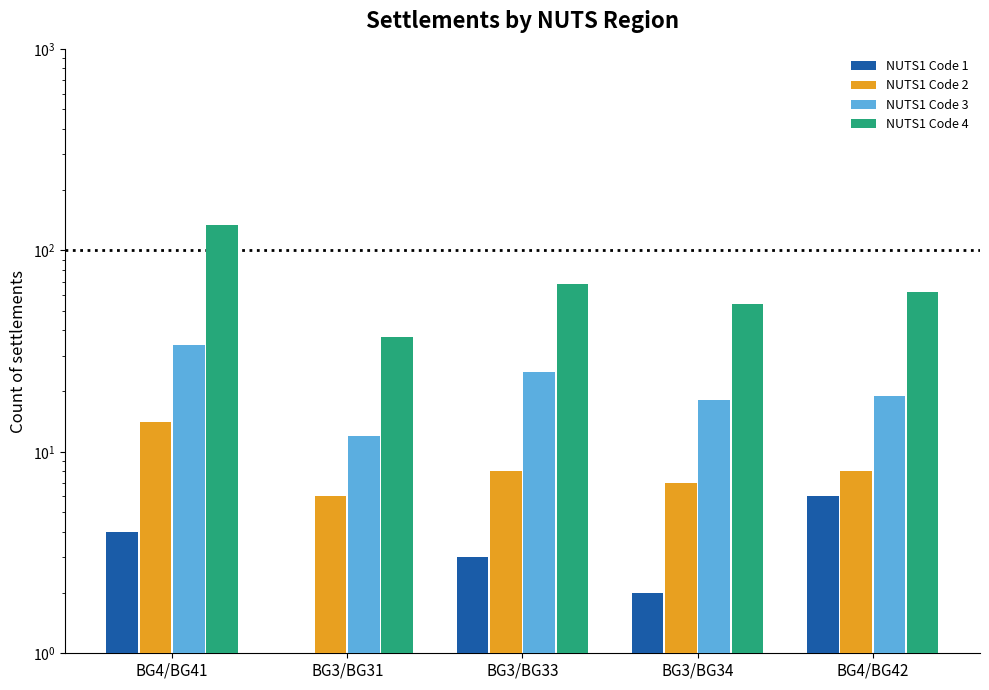

At which label is NUTS1 Code 4 closest to 85?

BG3/BG33